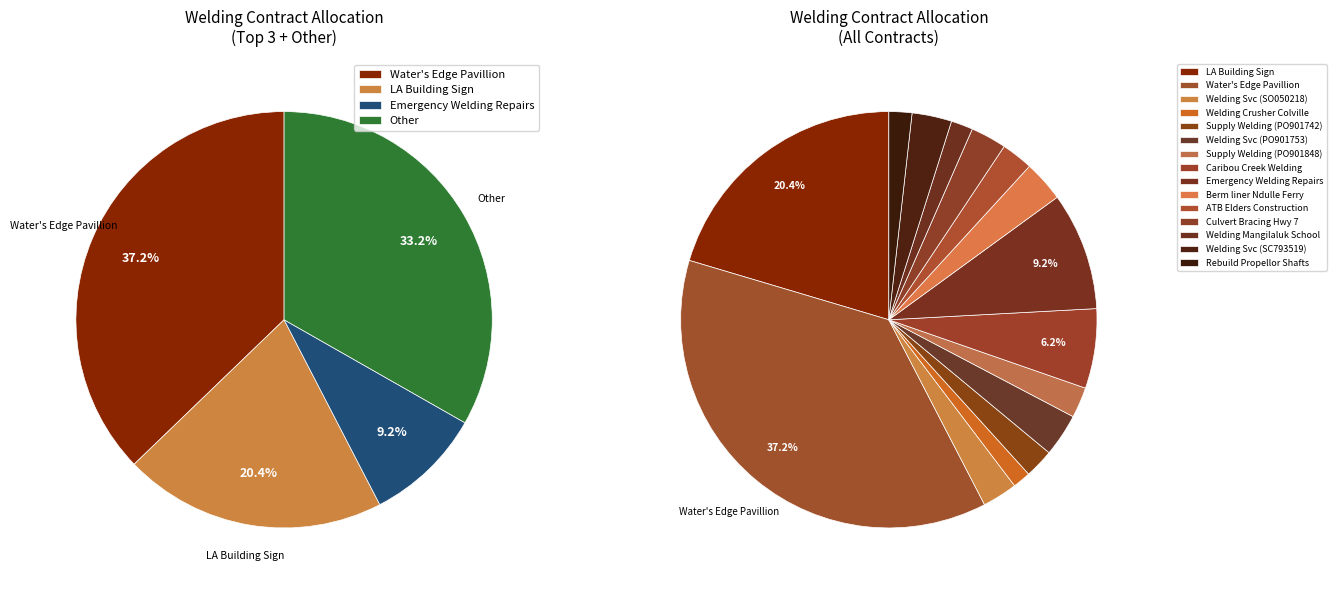

Approximately how many times larger is the value at Berm liner to Ndulle Ferry Camp compared to Supply Welding Services (PO901742)?

1.4